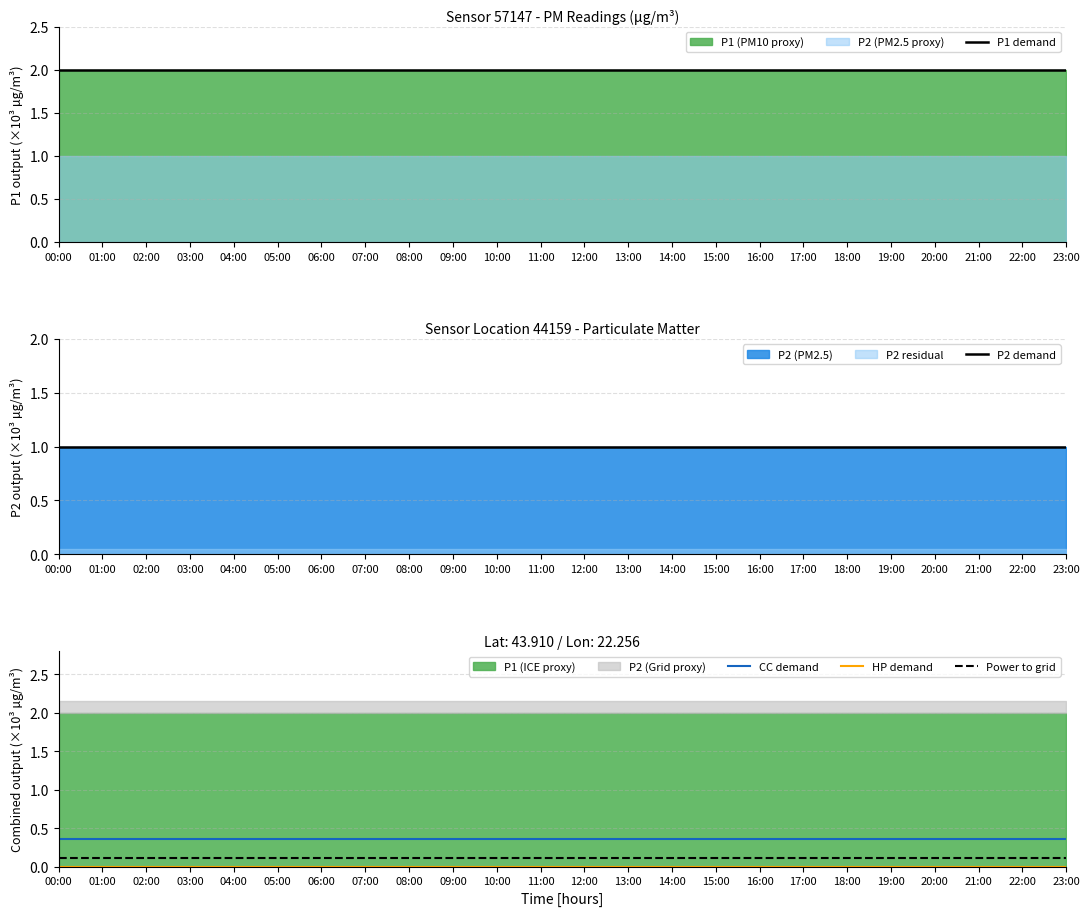

Rank the categories by CC demand value from highest to lowest.

00:00, 01:00, 02:00, 03:00, 04:00, 05:00, 06:00, 07:00, 08:00, 09:00, 10:00, 11:00, 12:00, 13:00, 14:00, 15:00, 16:00, 17:00, 18:00, 19:00, 20:00, 21:00, 22:00, 23:00